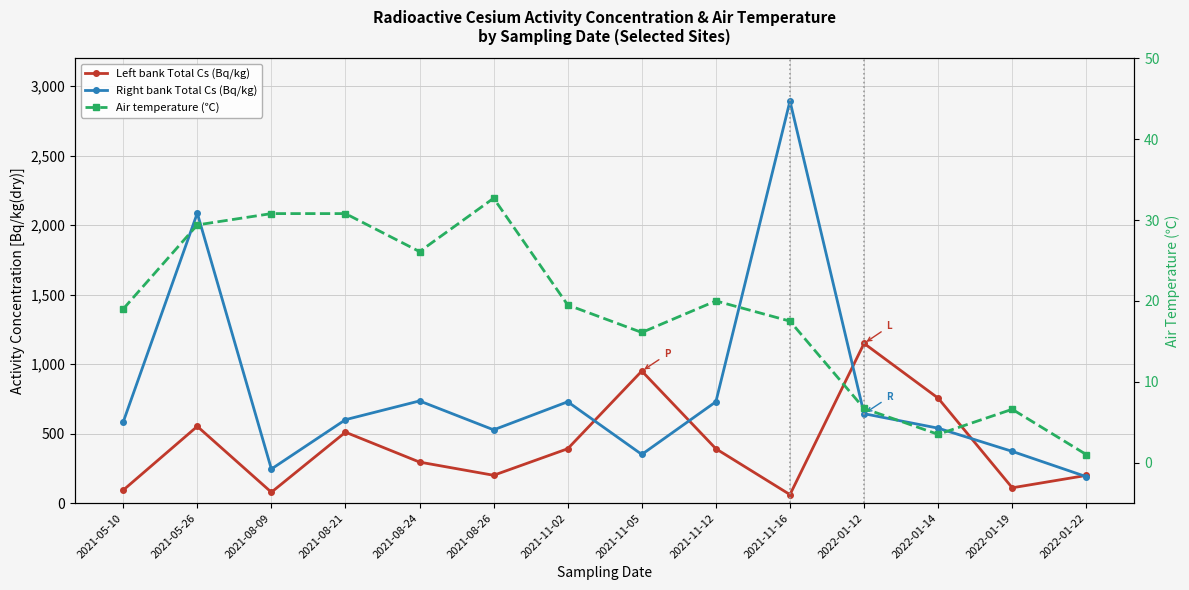

At 2021-08-09, list the series in order from smallest to largest.

Air temperature (℃), Left bank Total Cs (Bq/kg), Right bank Total Cs (Bq/kg)